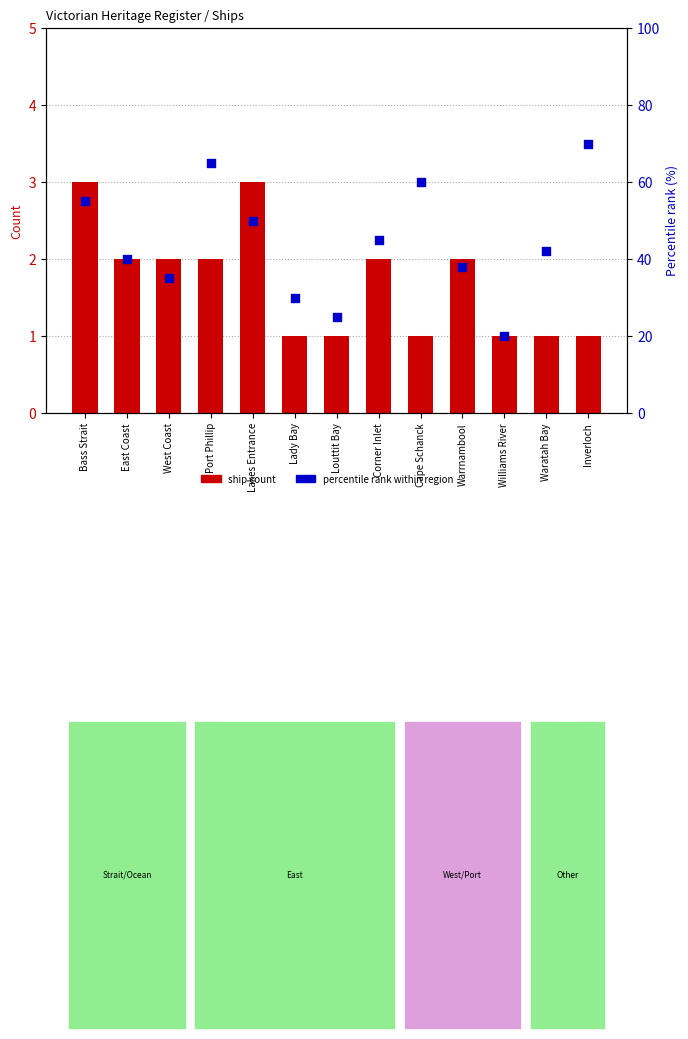

Which series contains the lowest Y value?

ship count